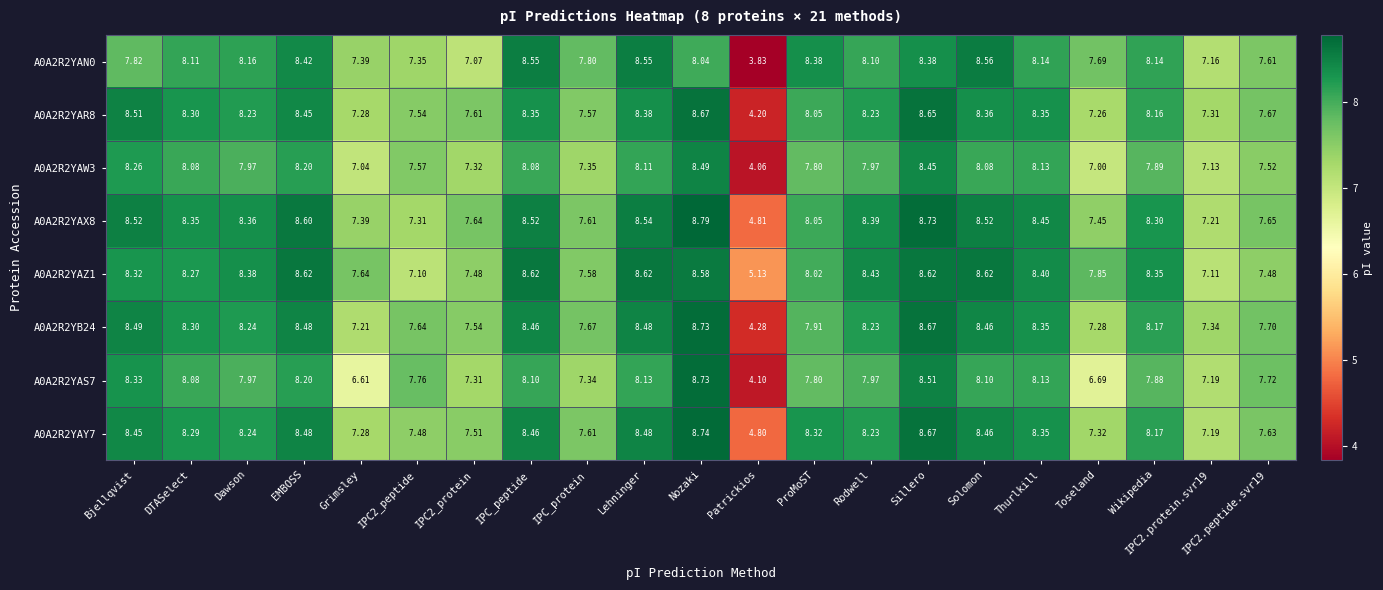

At which label does A0A2R2YAY7 reach its minimum?

Patrickios